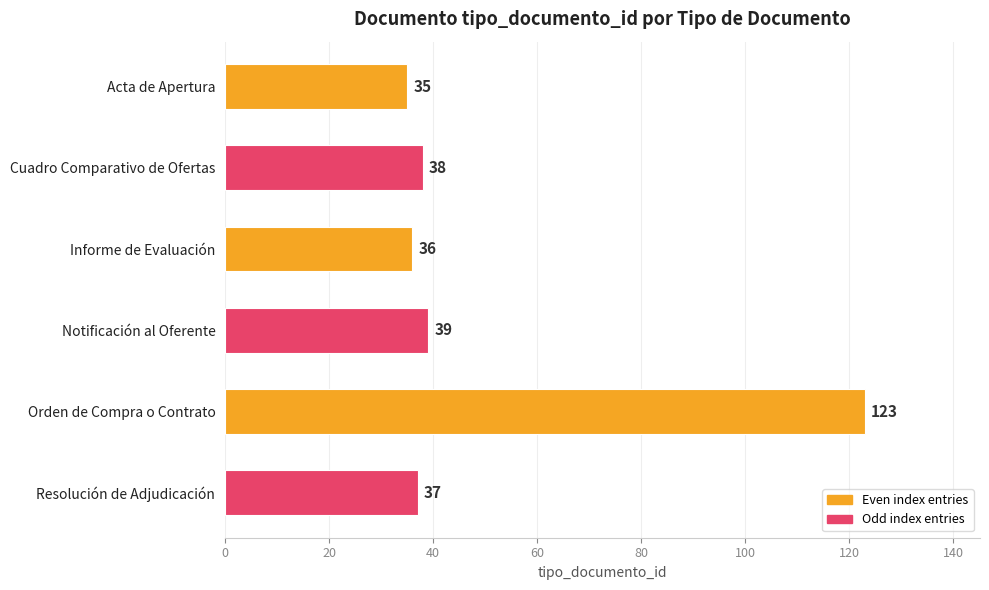

Count the number of categories in the chart.

6